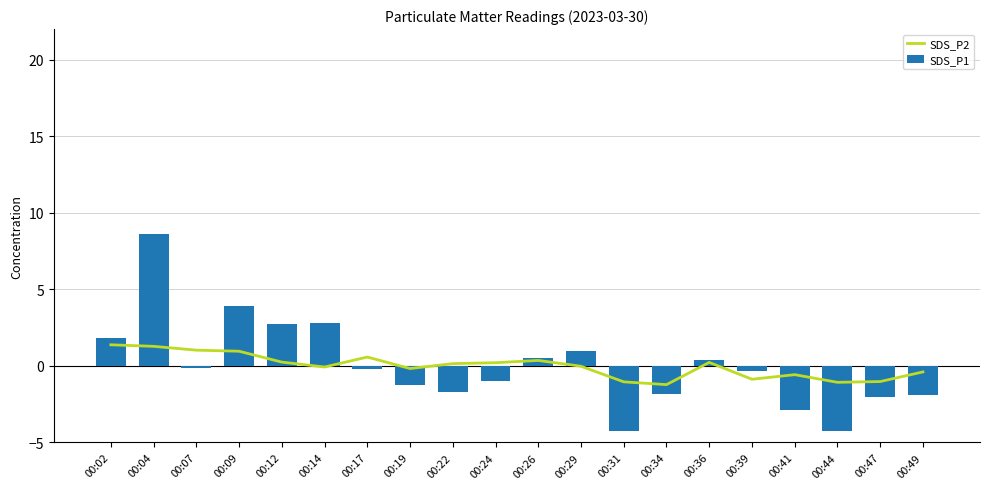

Are the bars horizontal?

No